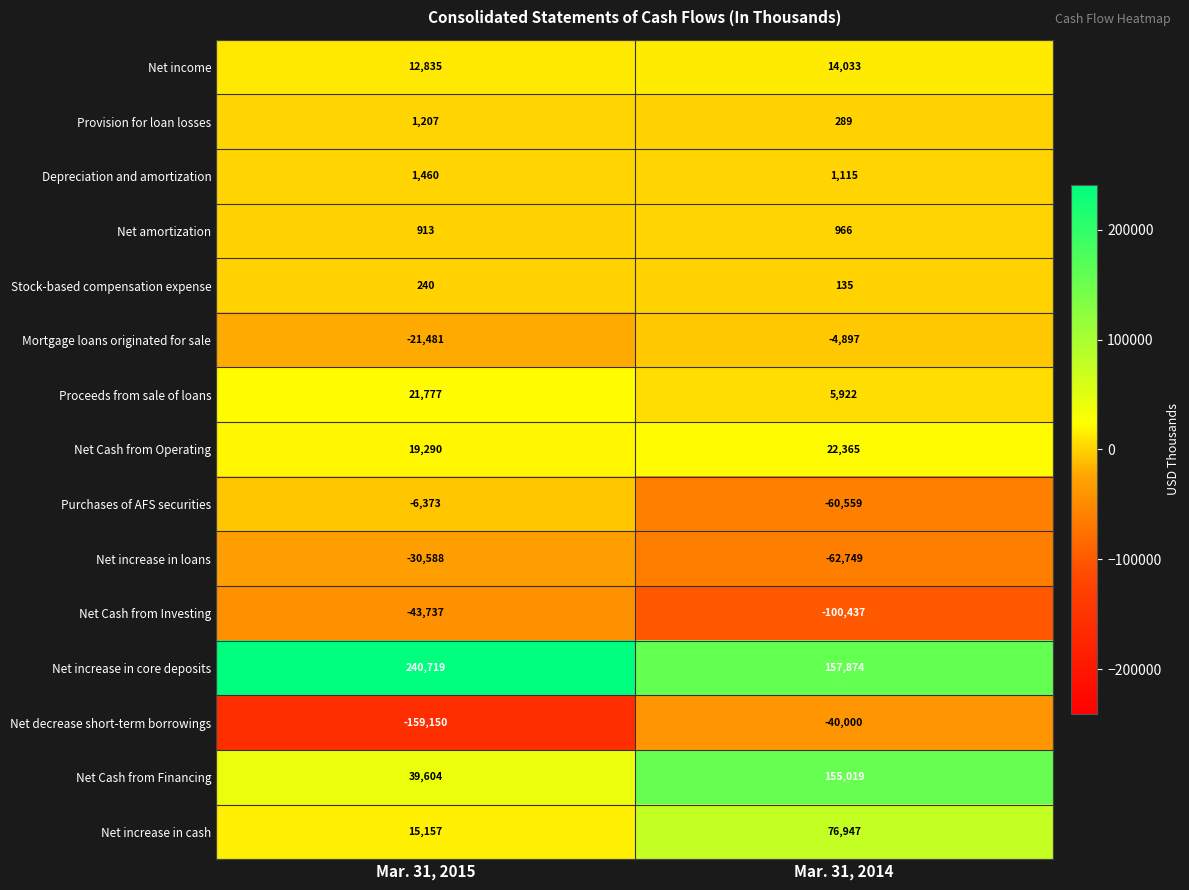

Rank the series by their maximum value, from lowest to highest.

Net Cash from Investing, Net decrease short-term borrowings, Net increase in loans, Purchases of AFS securities, Mortgage loans originated for sale, Stock-based compensation expense, Net amortization, Provision for loan losses, Depreciation and amortization, Net income, Proceeds from sale of loans, Net Cash from Operating, Net increase in cash, Net Cash from Financing, Net increase in core deposits